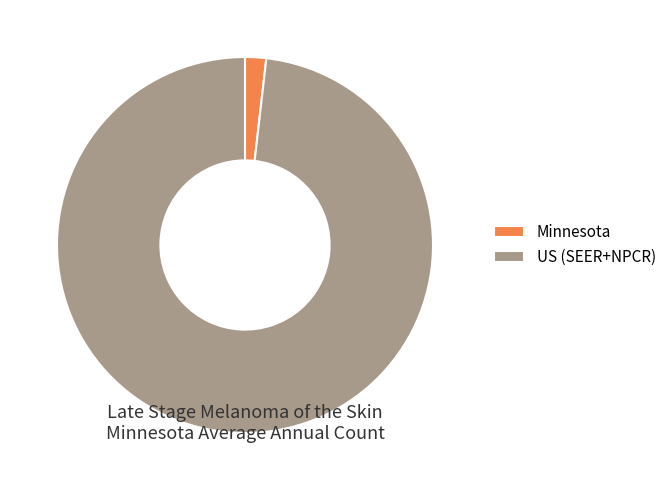

Is the sum of US (SEER+NPCR) and Minnesota greater than half?

Yes